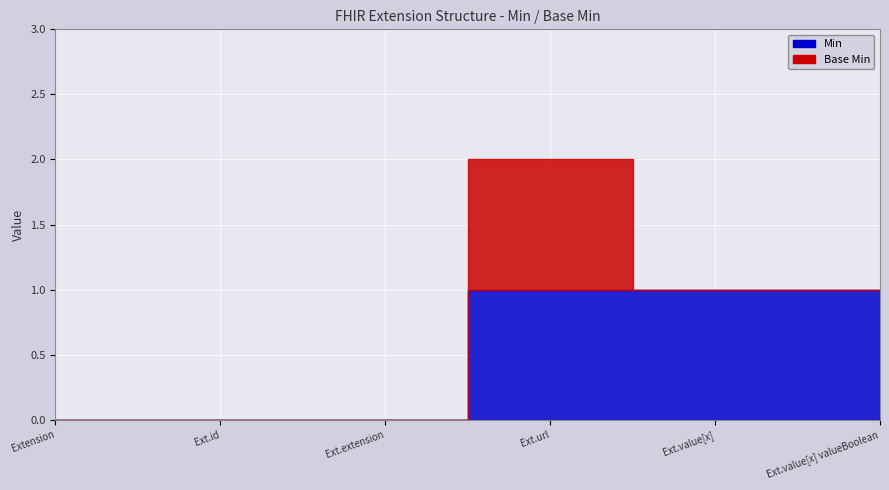

True or false: Min has more than 2 points higher than both neighbors.

False